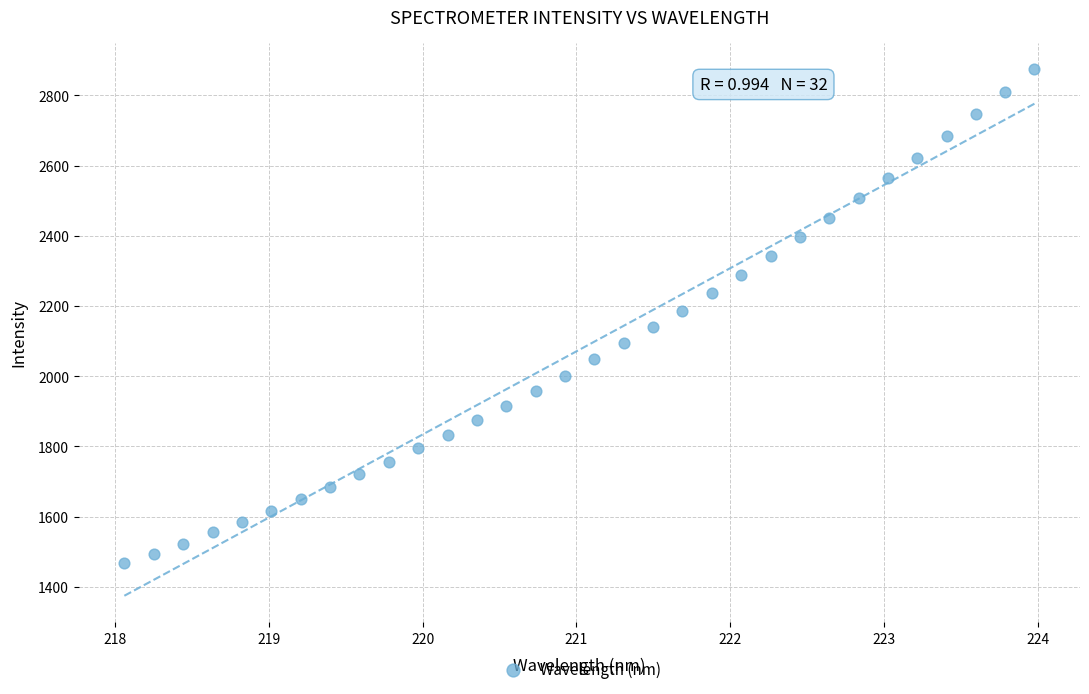

What is the range of Y values (max minus min)?

1409.0